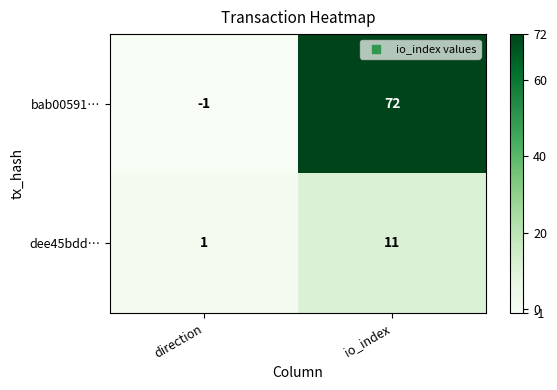

Reading left to right, what are all the values shown in this chart?

bab00591…: direction=-1	io_index=72
dee45bdd…: direction=1	io_index=11